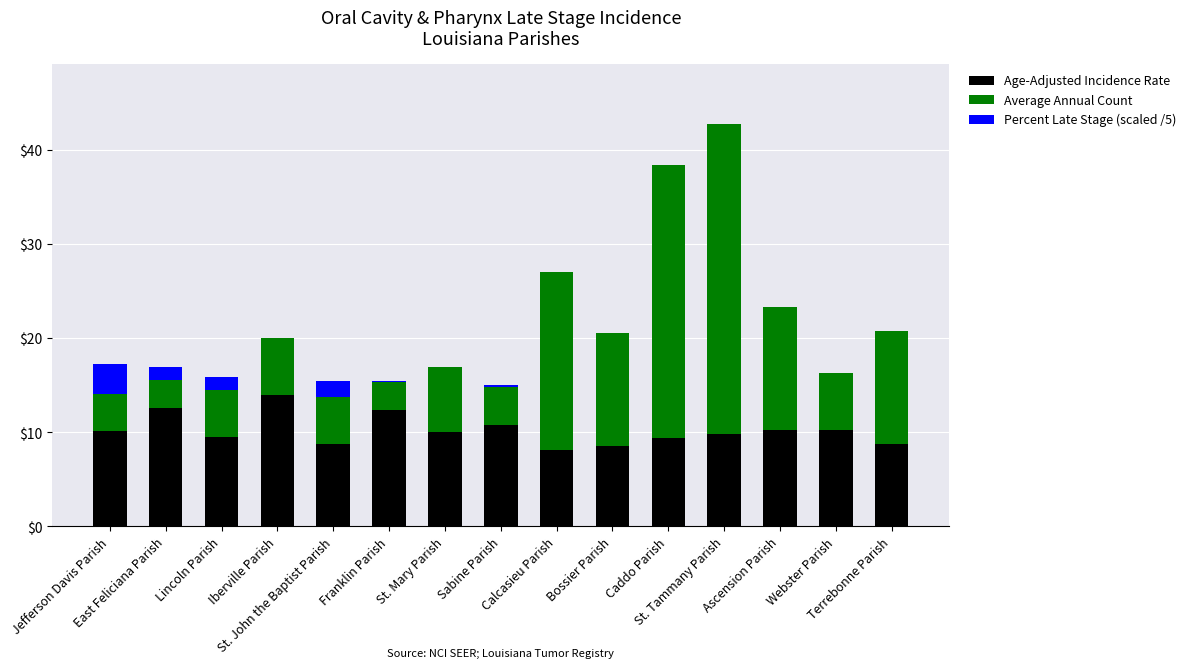

What are all the series names shown in the legend?

Age-Adjusted Incidence Rate, Average Annual Count, Percent Late Stage (scaled /5)